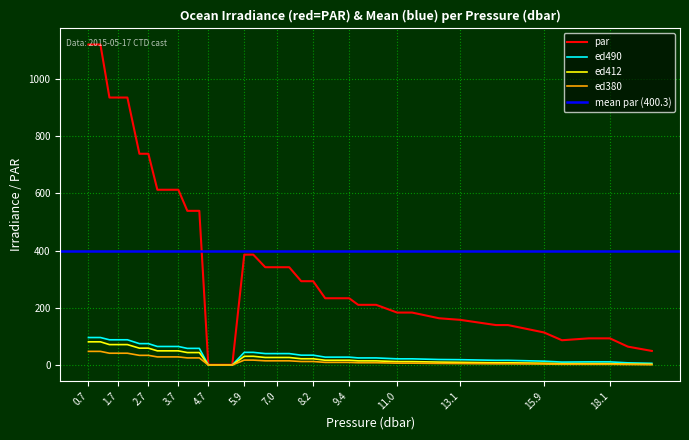

What is the difference between the ed490 values at 6 and 9?

10.0